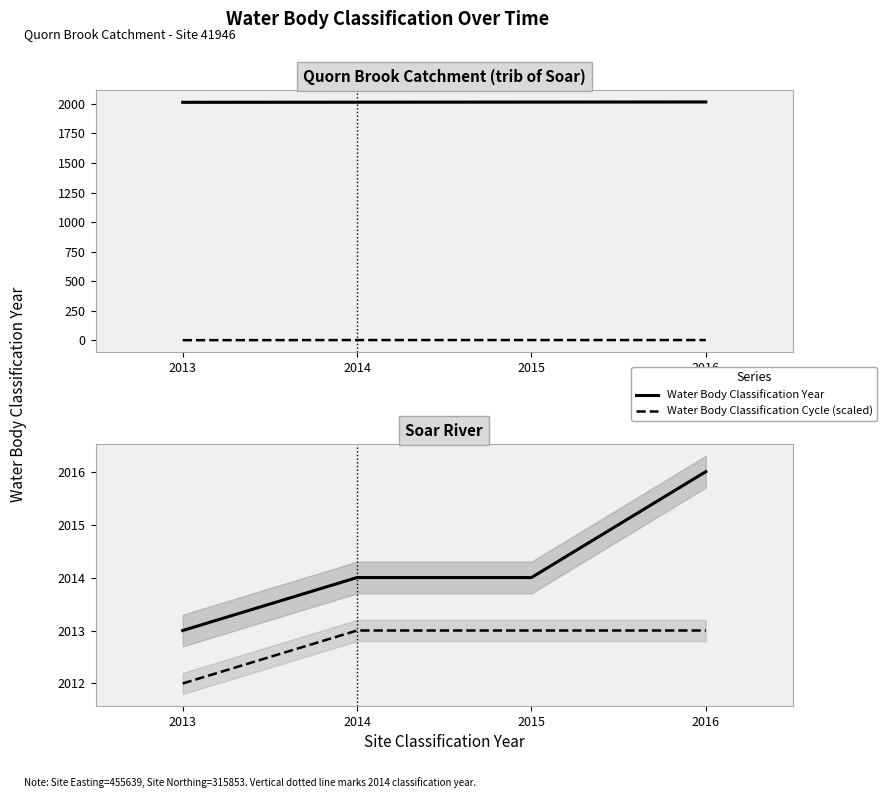

Which series has the largest total across all categories?

Water Body Classification Year